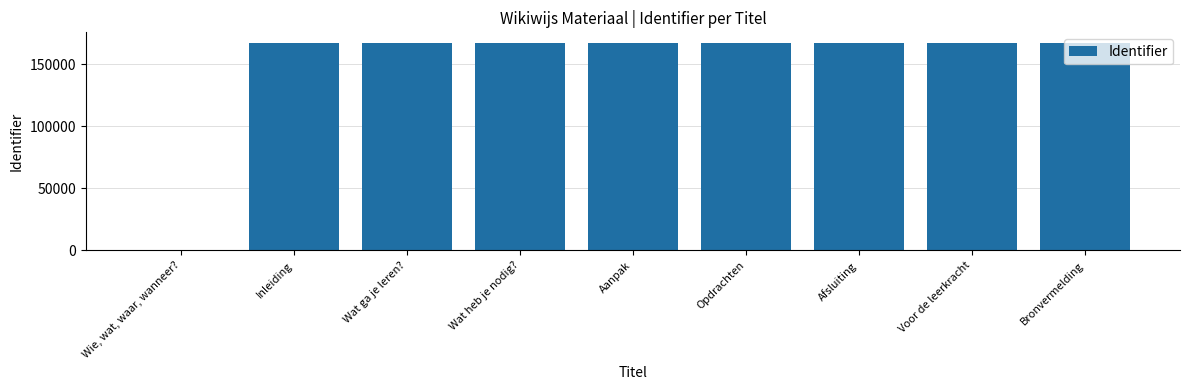

Approximately how many times larger is the value at Wat heb je nodig? compared to Voor de leerkracht?

1.0